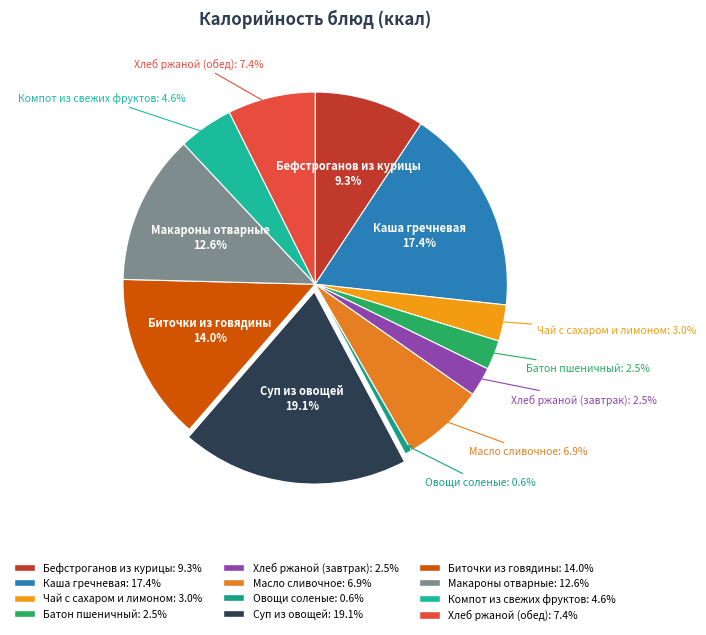

The Хлеб ржаной (обед) slice represents 1% of the pie. True or false?

False